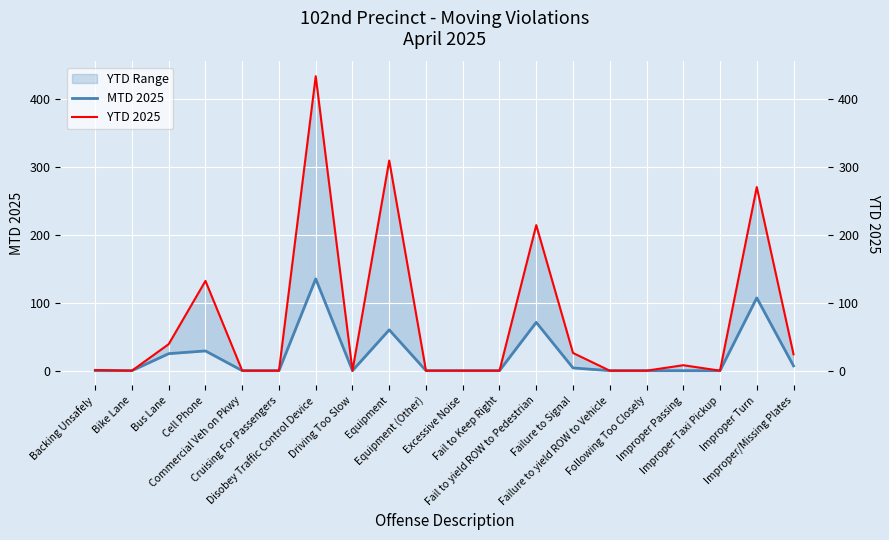

Which category has the lowest value in the MTD 2025 series?

Backing Unsafely